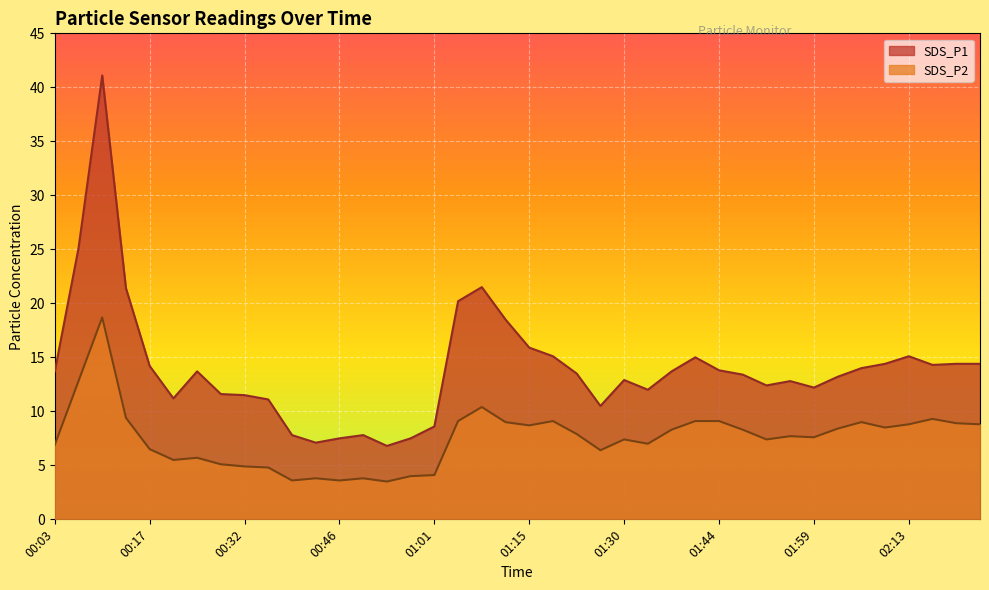

True or false: SDS_P1 has a value of 5.3 at 01:26.

False